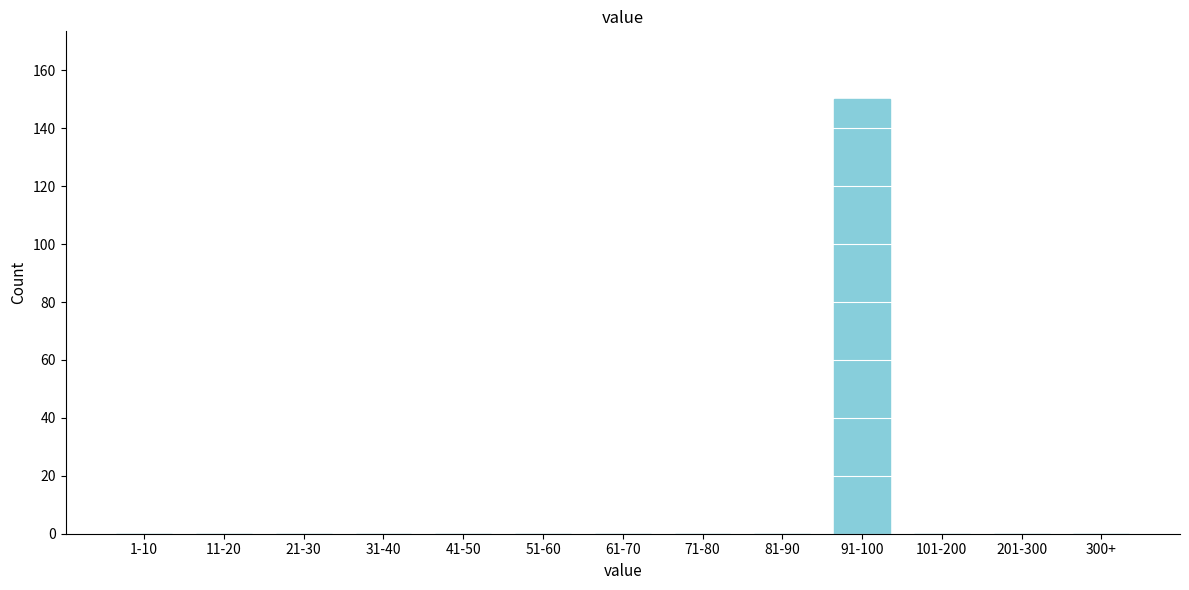

Reading left to right, transcribe all the data shown in this chart.

1-10=0	11-20=0	21-30=0	31-40=0	41-50=0	51-60=0	61-70=0	71-80=0	81-90=0	91-100=150	101-200=0	201-300=0	300+=0